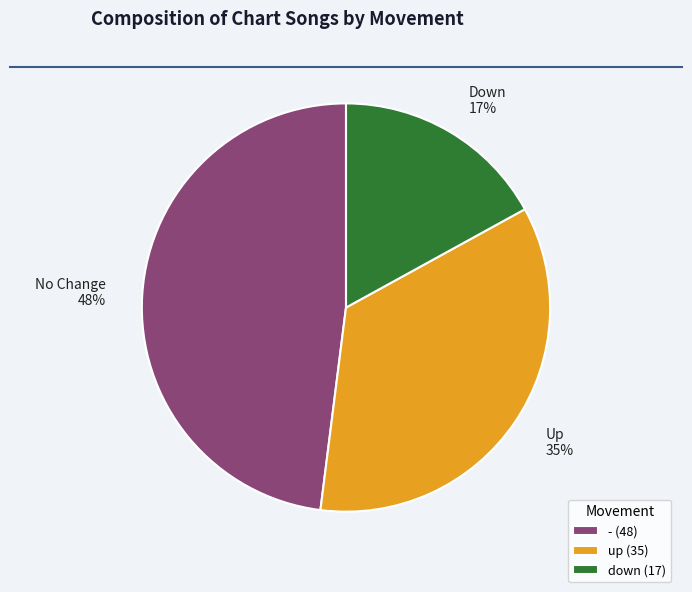

Do up and down together represent more than half of the pie?

Yes